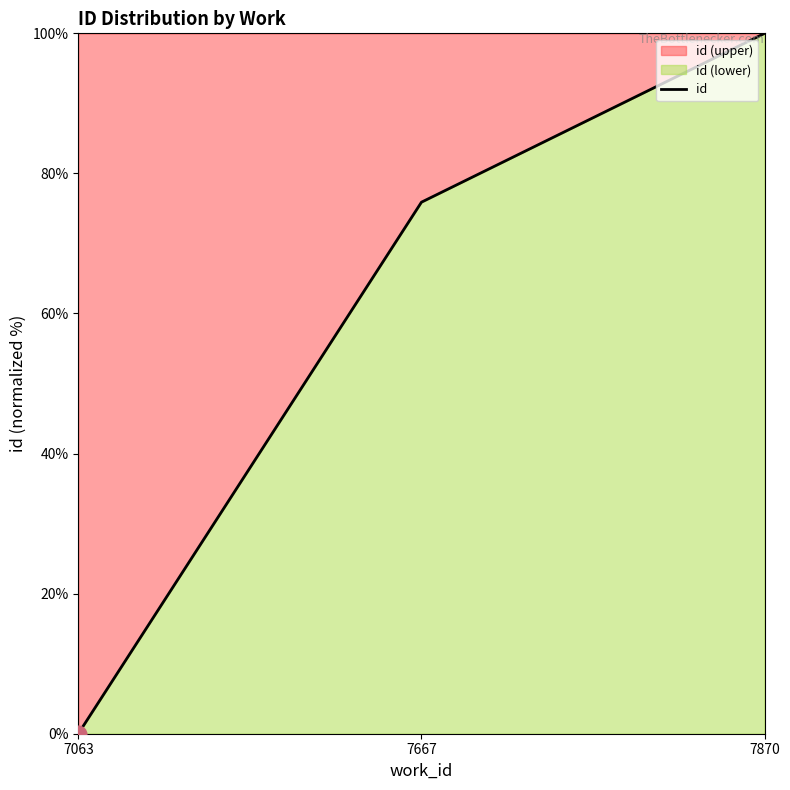

What is the value of the 3rd point from the left?

100.0